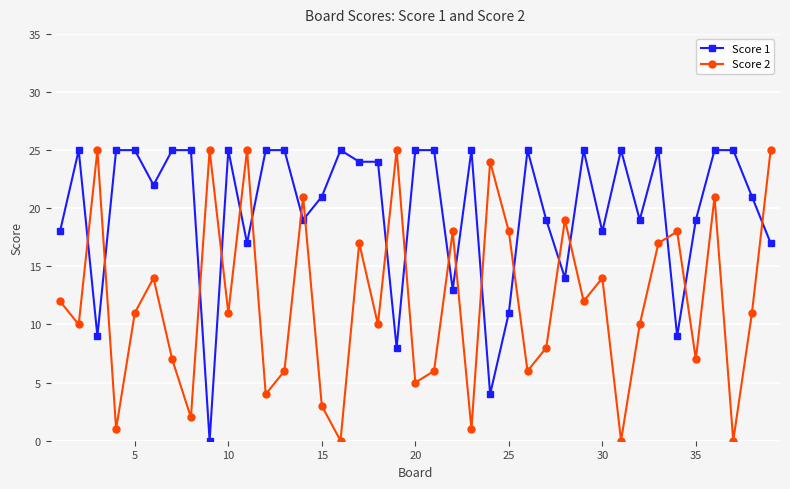

True or false: Score 1 has more than 1 points higher than both neighbors.

True